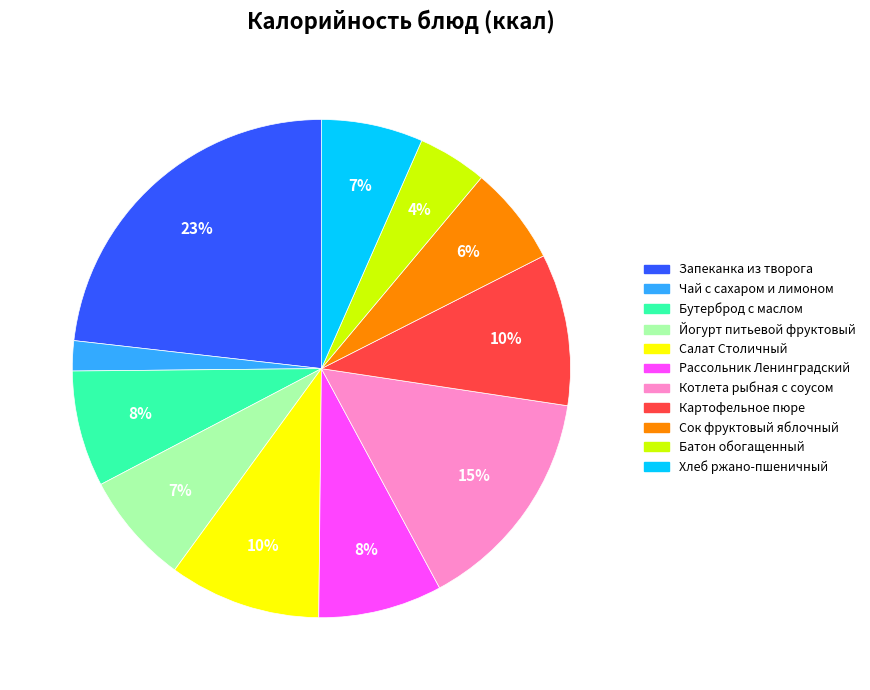

Which has a higher value, Йогурт питьевой фруктовый or Запеканка из творога?

Запеканка из творога